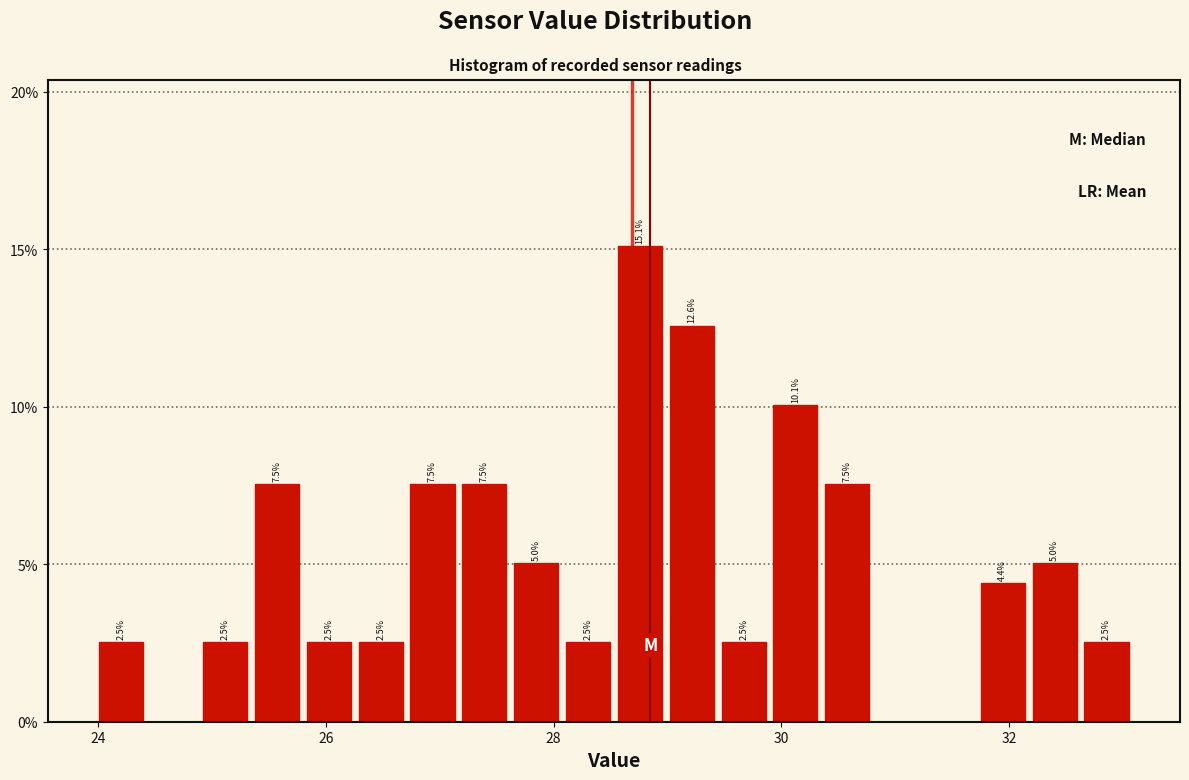

Read against the x-axis, roughly where is the centre of the tallest bar?

28.8